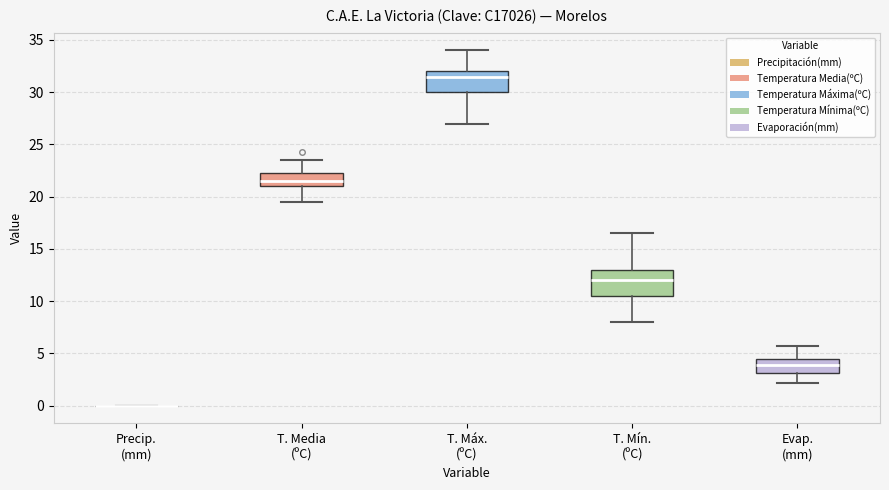

Reading left to right, transcribe this box plot: for each box, give where its median line is, the range the box spans, and where its two whiskers end, as read against the y-axis. The values are not printed on the chart, so give them approximately, as read against the axis.

Precip. (mm): box collapsed to a line at 0.0, whiskers 0.0 to 0.0
T. Media (ºC): median 21.5, box 21.0 to 22.5, whiskers 19.5 to 23.5
T. Máx. (ºC): median 31.5, box 30.0 to 32.0, whiskers 27.0 to 34.0
T. Mín. (ºC): median 12.0, box 10.5 to 13.0, whiskers 8.0 to 16.5
Evap. (mm): median 4.0, box 3.0 to 4.5, whiskers 2.0 to 5.5